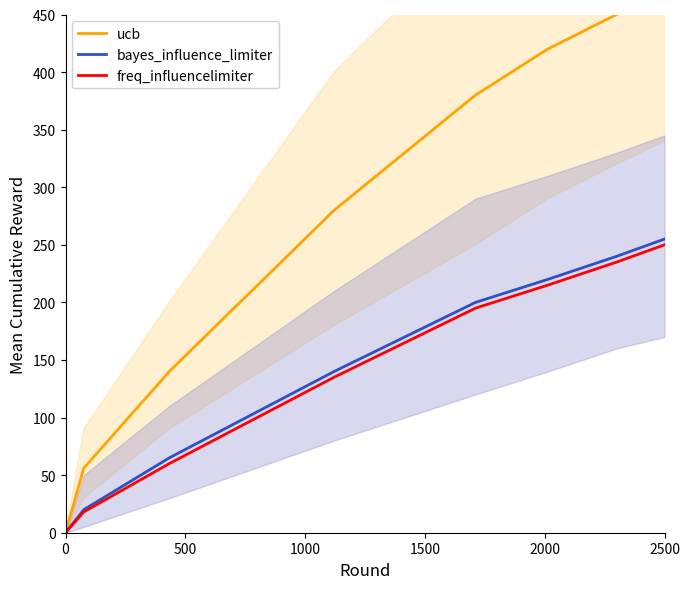

What is the highest value of the bayes_influence_limiter series?

255